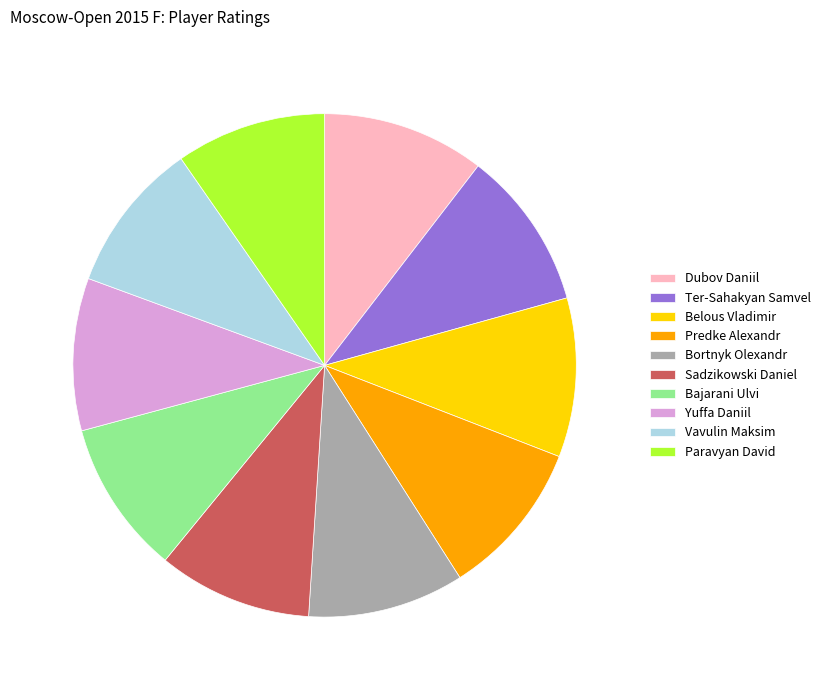

Is Yuffa Daniil the majority of the pie?

No